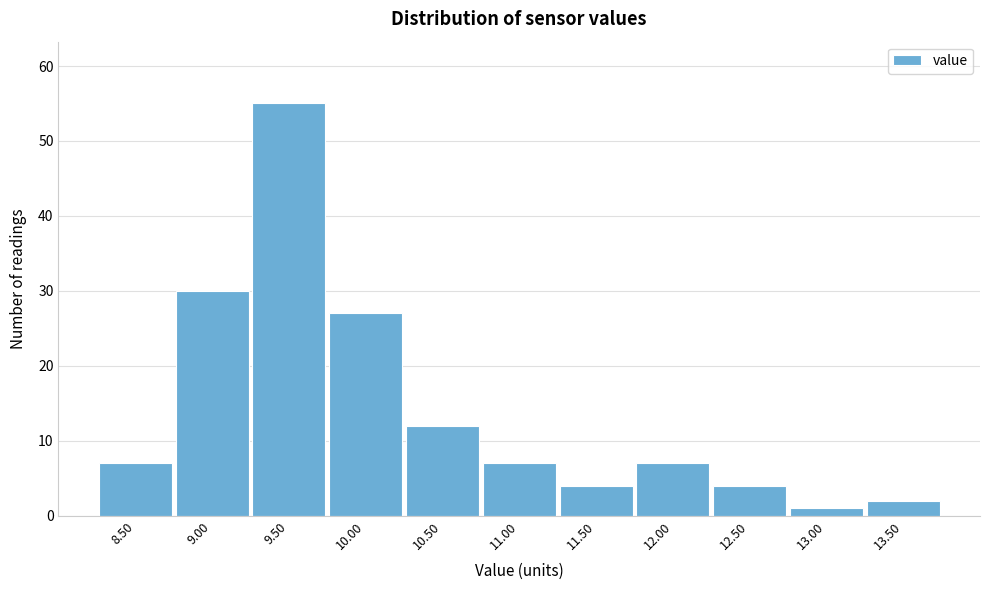

Over which range of the x-axis is the bar tallest?

9.25 to 9.75